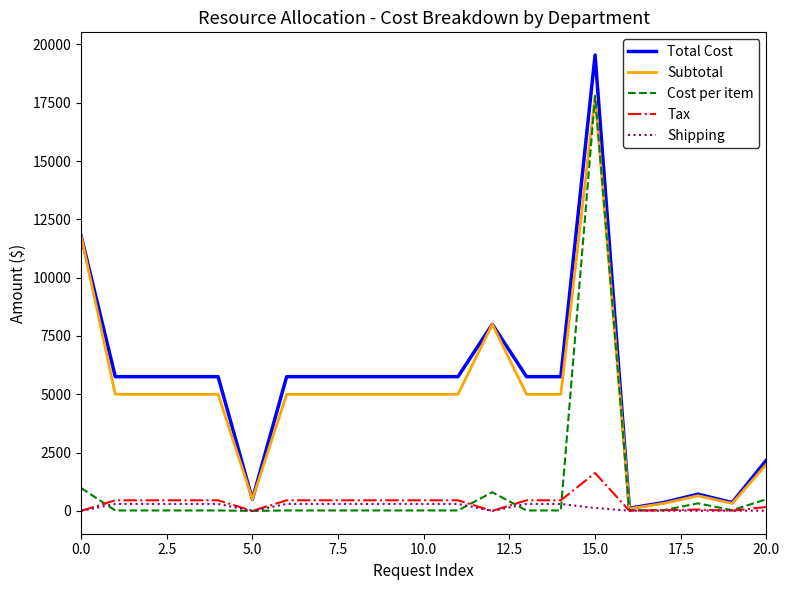

What is the sum of all Shipping values?

3775.0